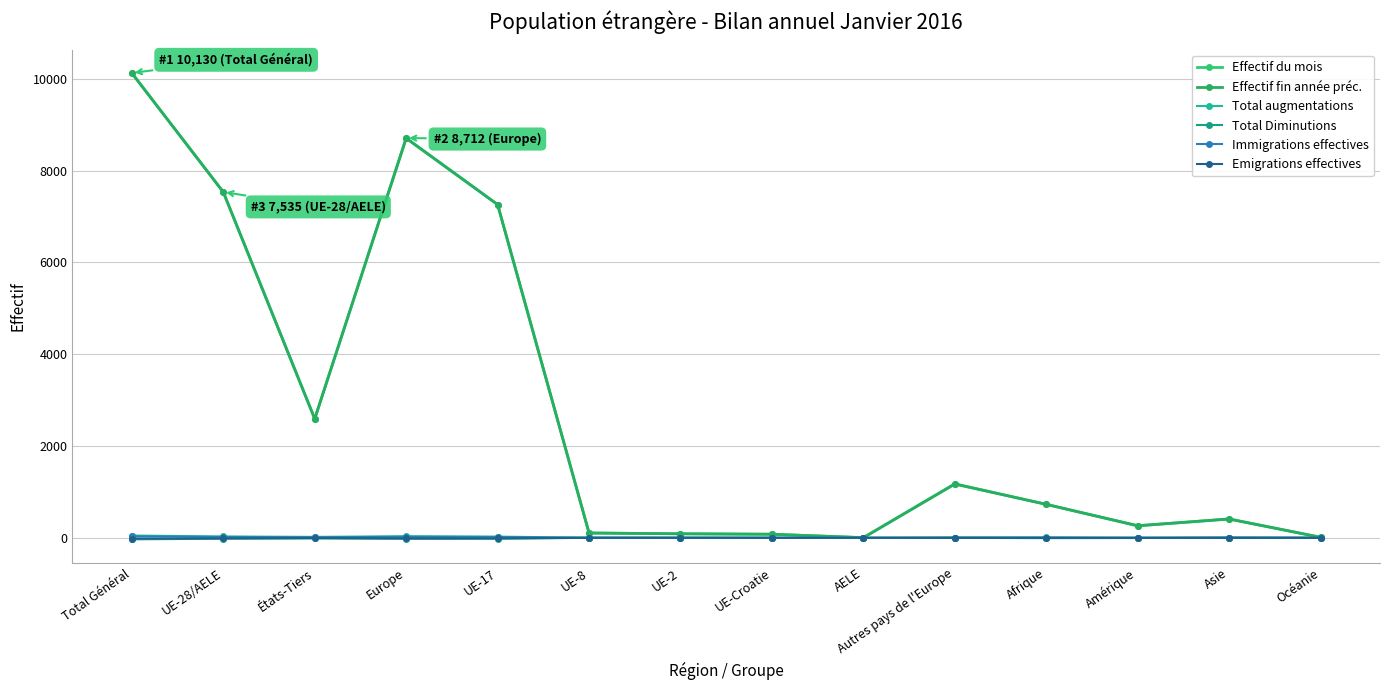

How many interior local valleys does the Emigrations effectives series have?

1